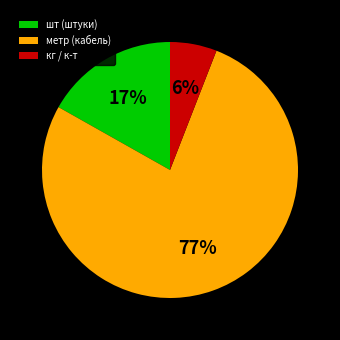

How many slices are in this pie chart?

3